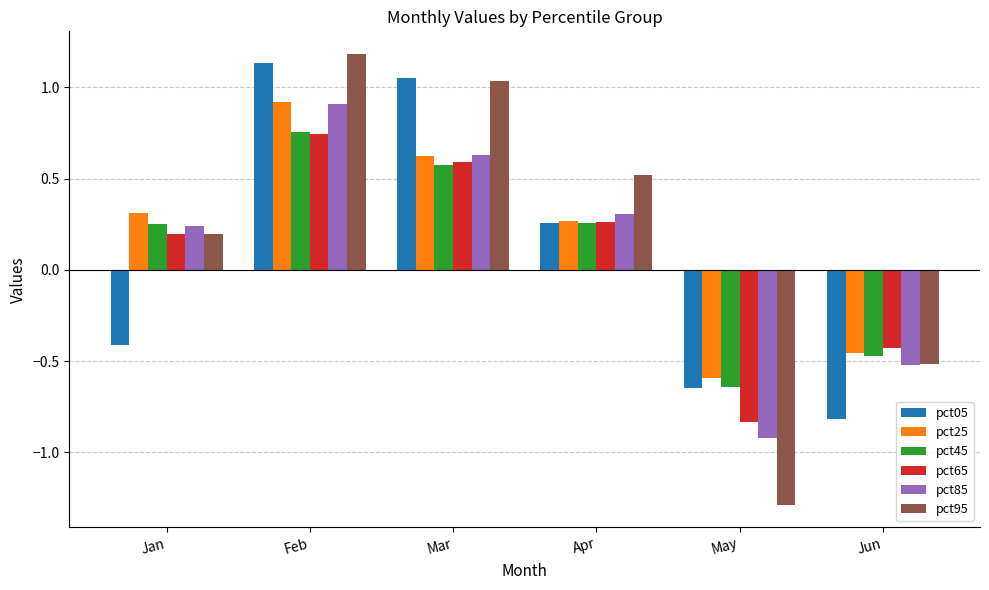

Rank the categories by pct05 value from lowest to highest.

Jun, May, Jan, Apr, Mar, Feb